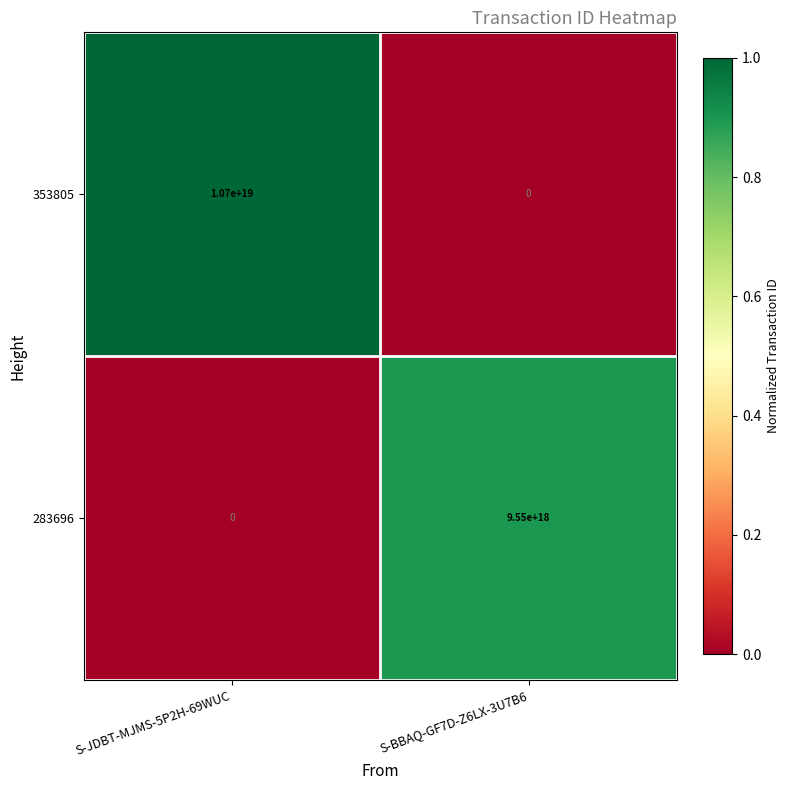

At which category is the sum across all series the highest?

S-JDBT-MJMS-5P2H-69WUC